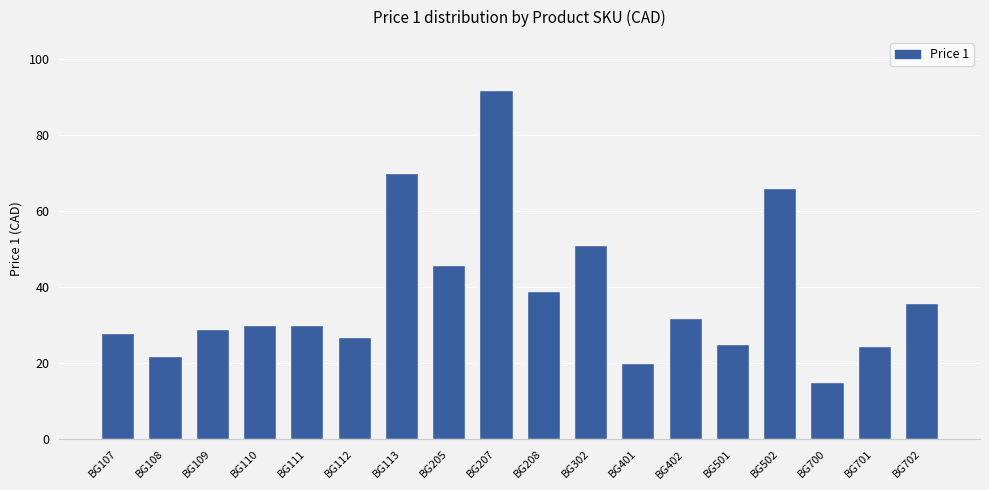

Which has a higher value, BG108 or BG302?

BG302